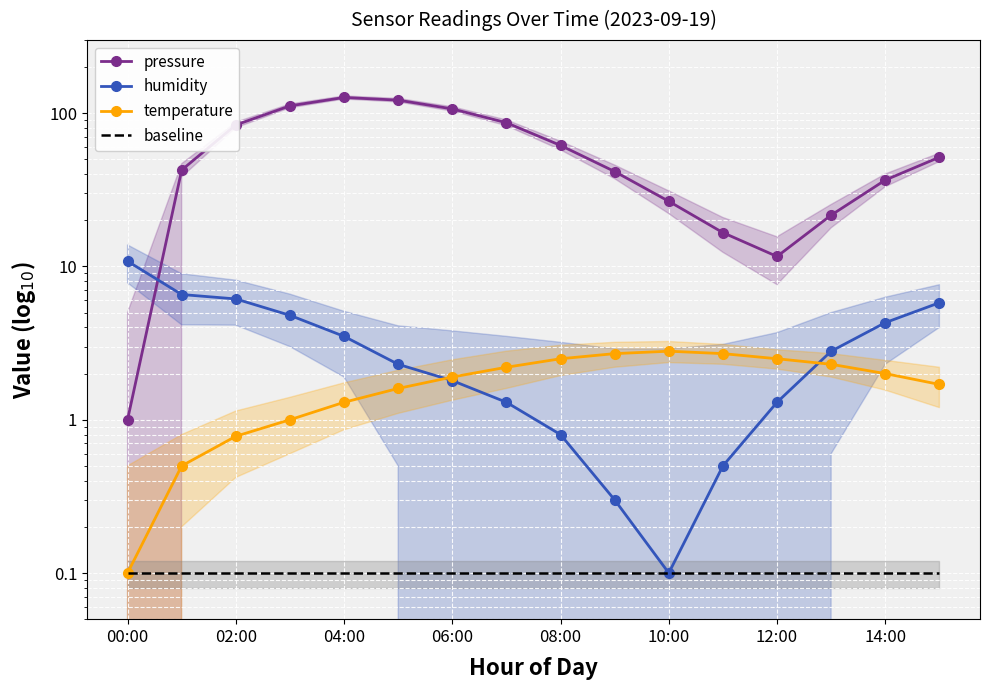

True or false: temperature and pressure cross at least once.

False